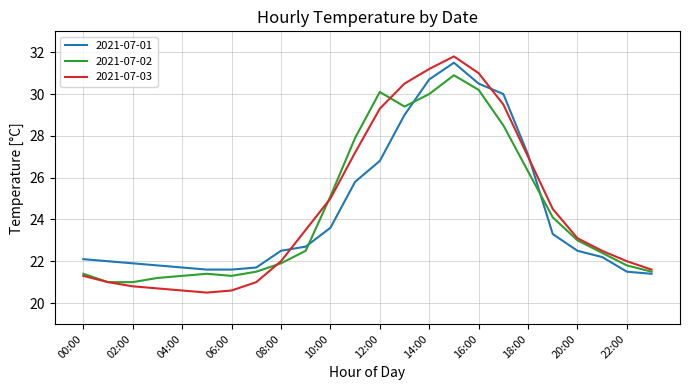

Which series has the largest range (max minus min)?

2021-07-03